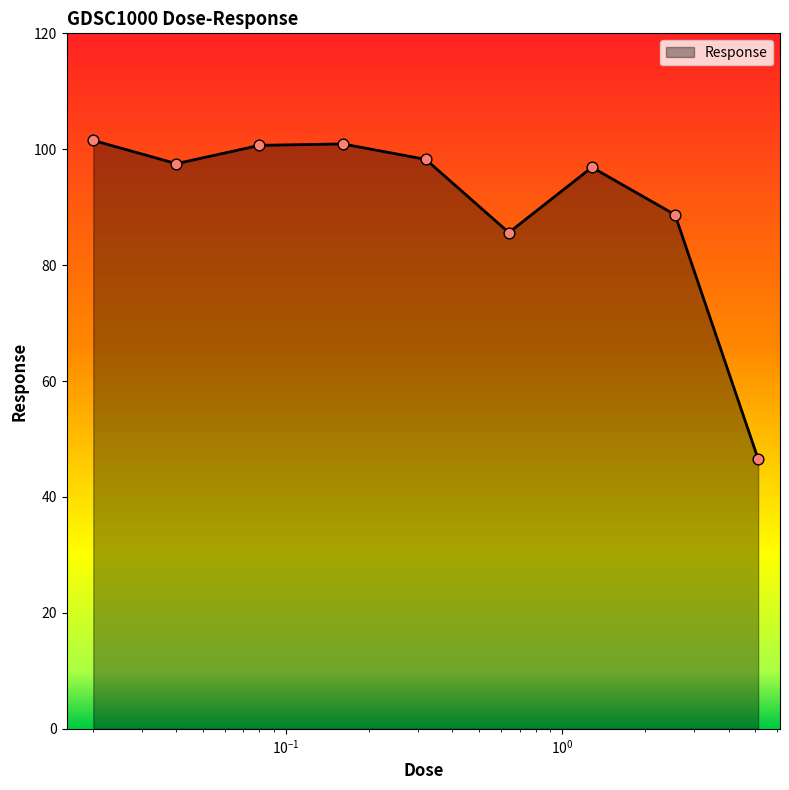

What is the smallest value displayed?

46.6